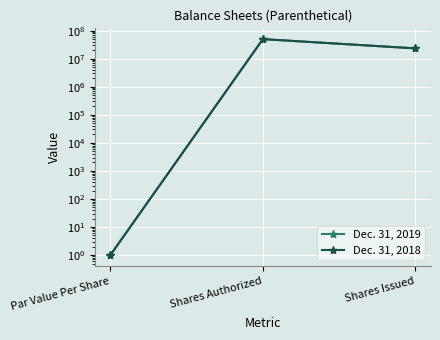

How many Dec. 31, 2018 values are between 1 and 50000000?

3